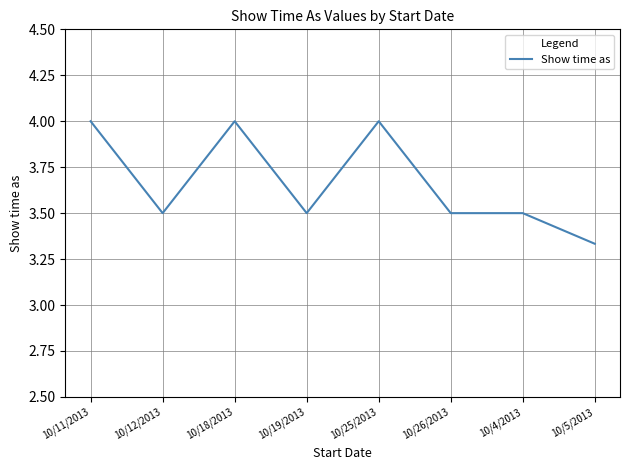

At which category does the data reach its first local peak?

10/18/2013